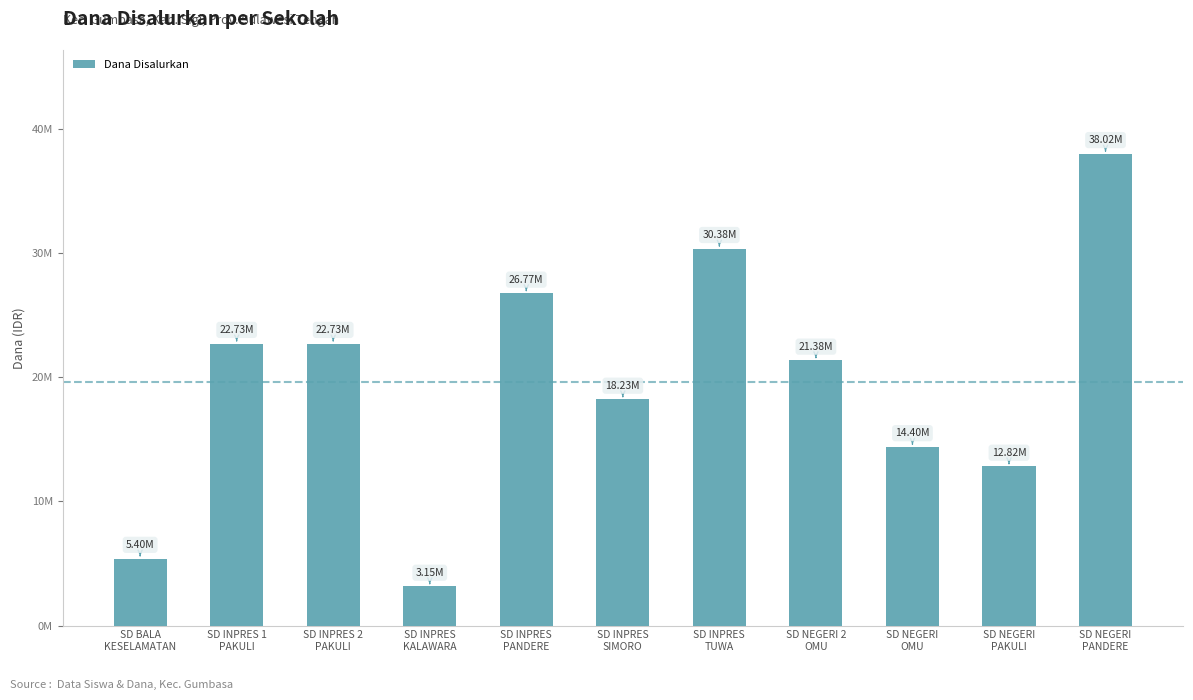

Are the bars grouped side by side (vs. stacked)?

No